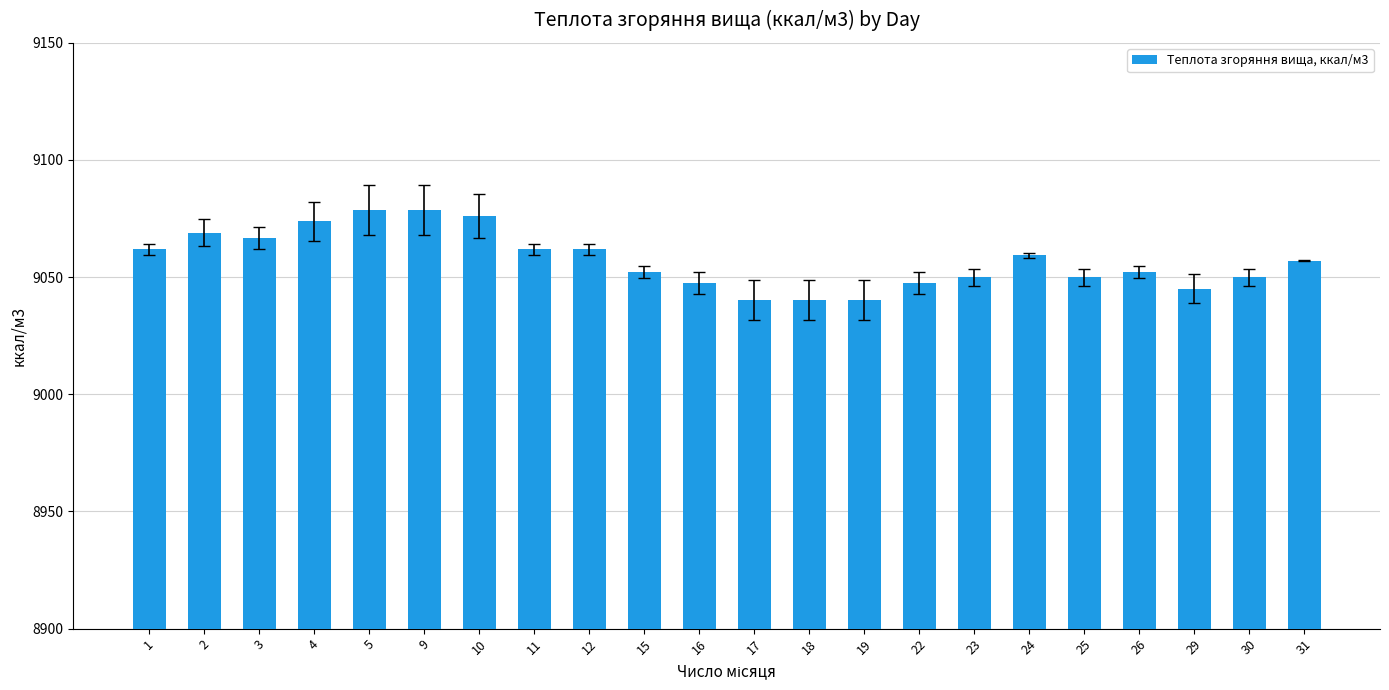

Which has a higher value, 10 or 23?

10